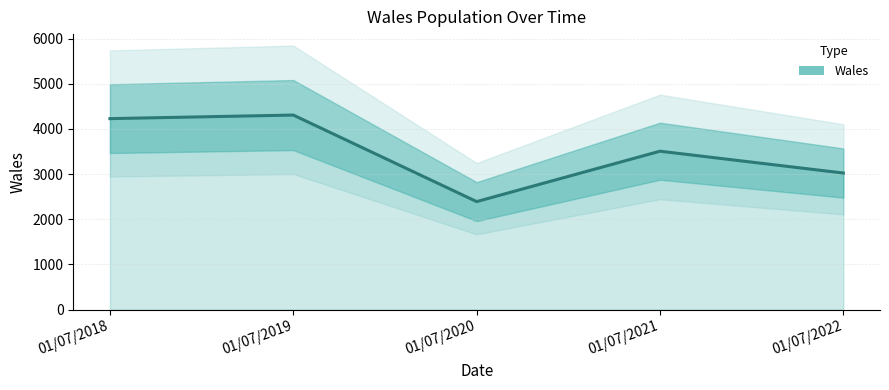

What is the difference between the maximum and minimum values?

1915